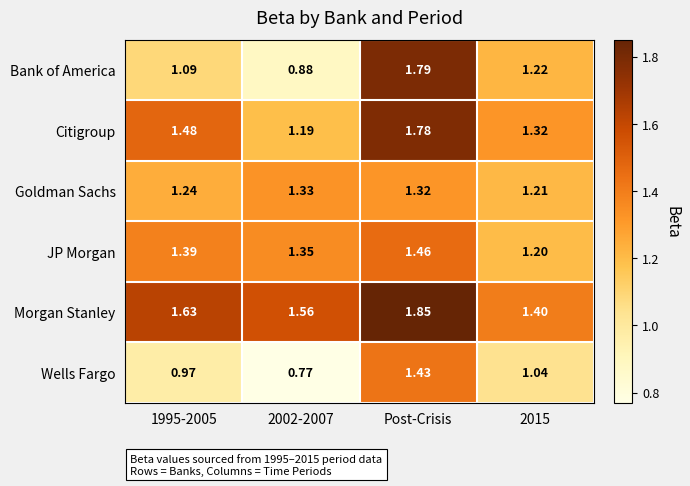

Which series has the widest spread of values?

Bank of America